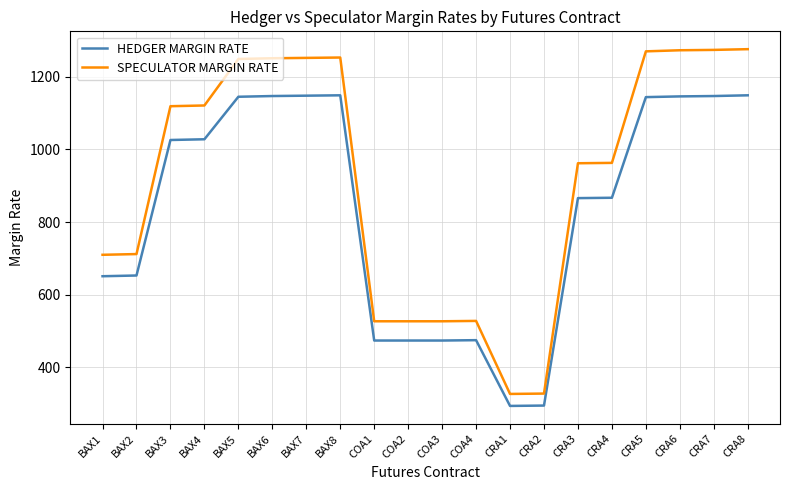

True or false: SPECULATOR MARGIN RATE and HEDGER MARGIN RATE cross at least once.

False